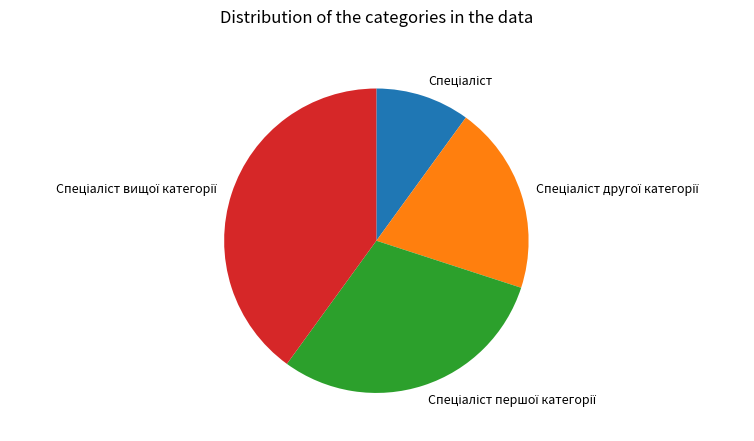

Is there a majority slice in this chart?

No